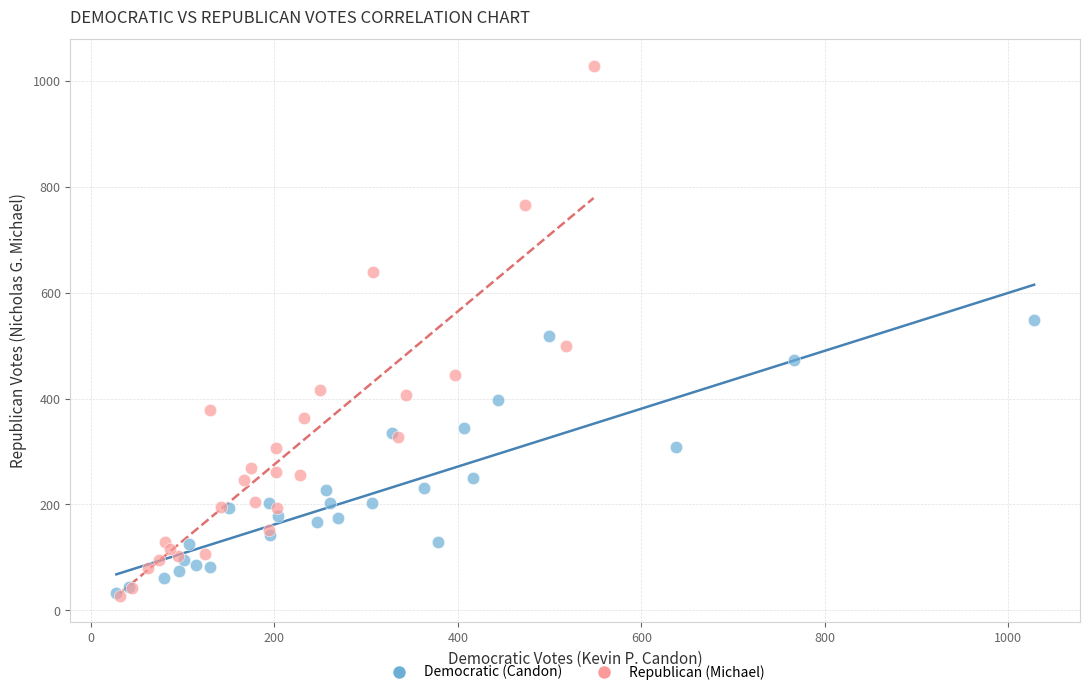

Which series reaches the maximum Y coordinate?

Republican (Michael)